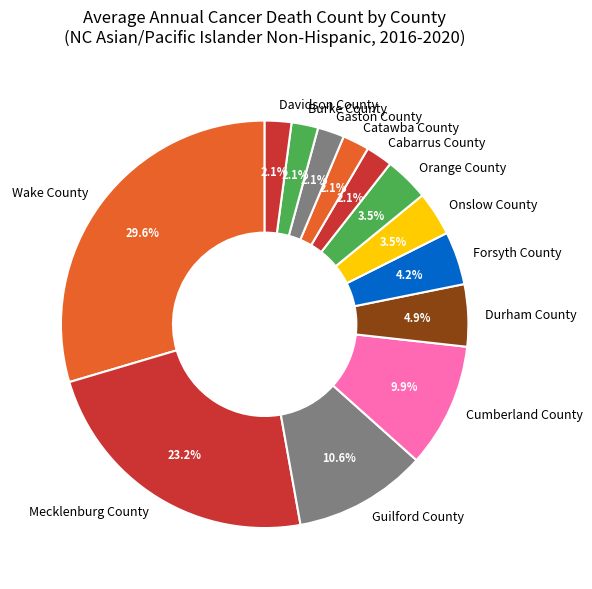

How many slices are in this pie chart?

13